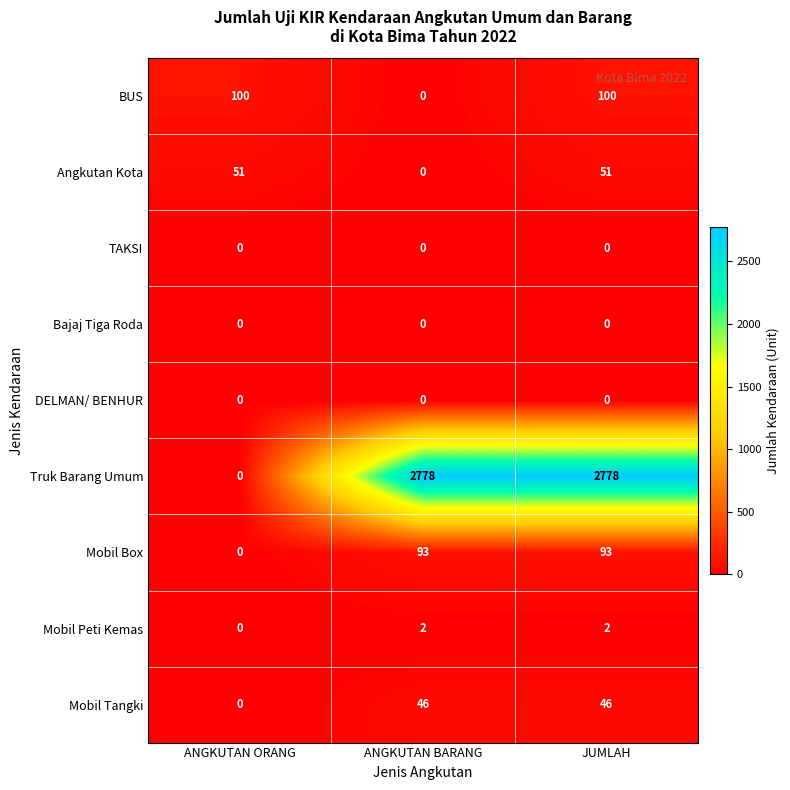

At which category is the sum across all series the highest?

JUMLAH